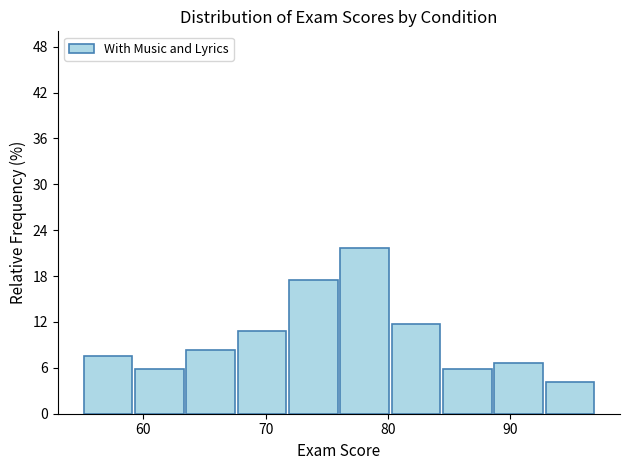

Over which range of the x-axis is the bar tallest?

76.0 to 80.2